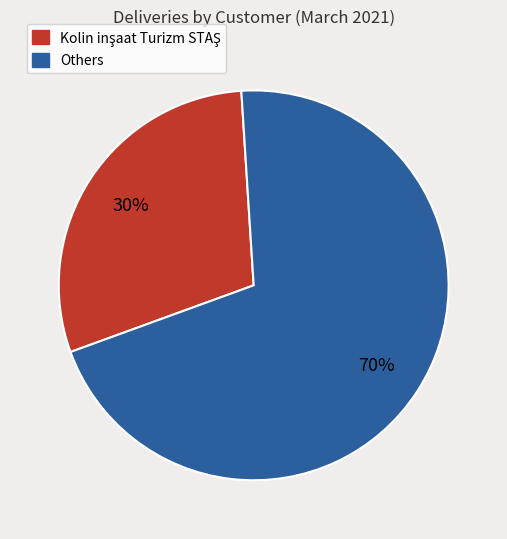

To the nearest percent, what is the average slice percentage?

50%